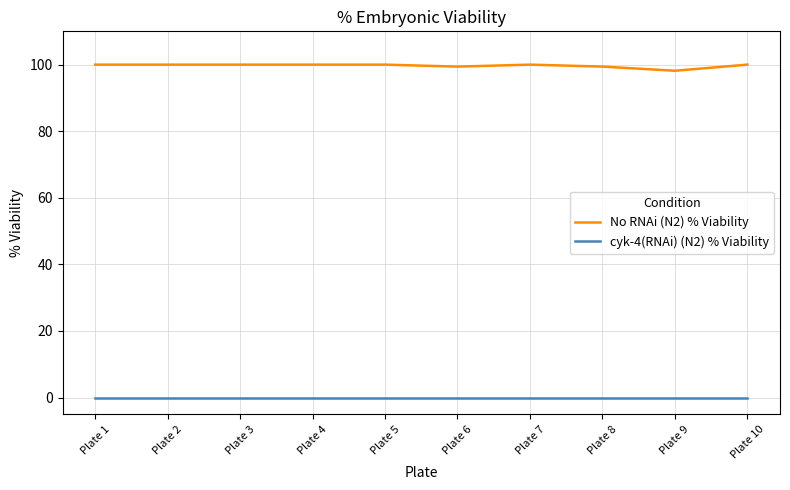

Is the value of cyk-4(RNAi) (N2) % Viability at Plate 7 greater than the value of No RNAi (N2) % Viability at Plate 10?

No